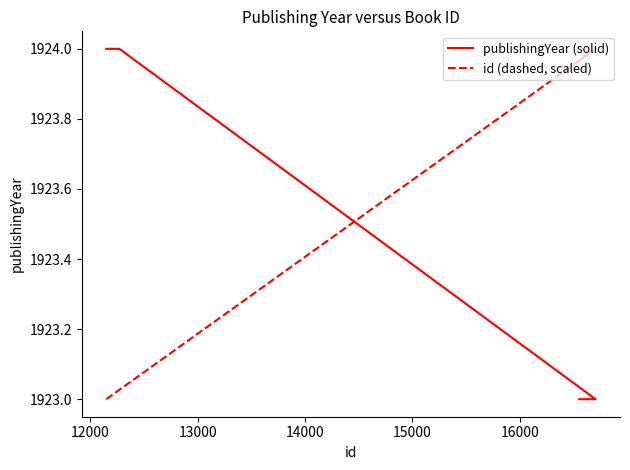

At how many categories does at least one series exceed 1923?

4